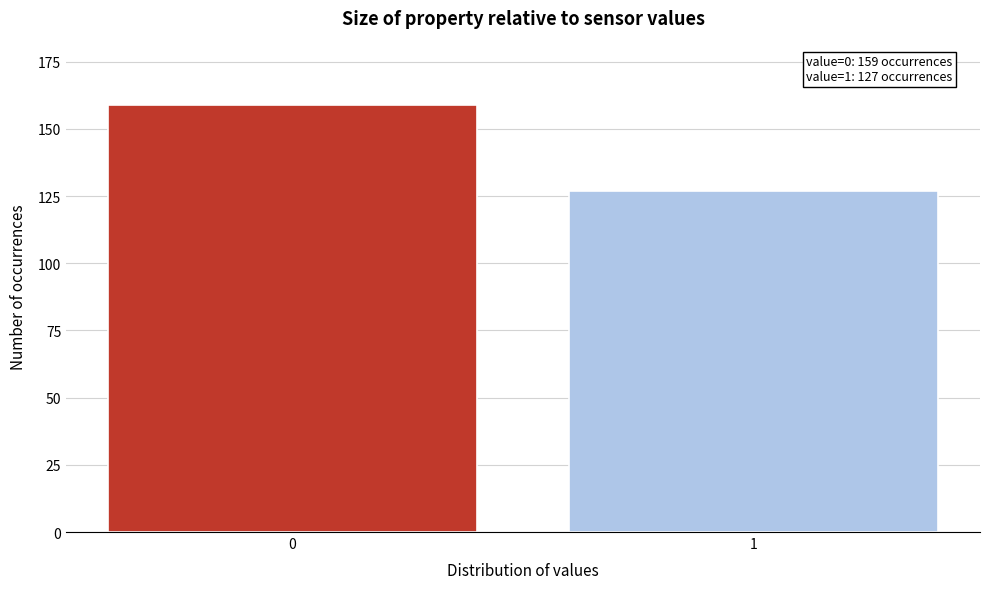

Reading left to right, what are all the values shown in this chart?

0=159	1=127